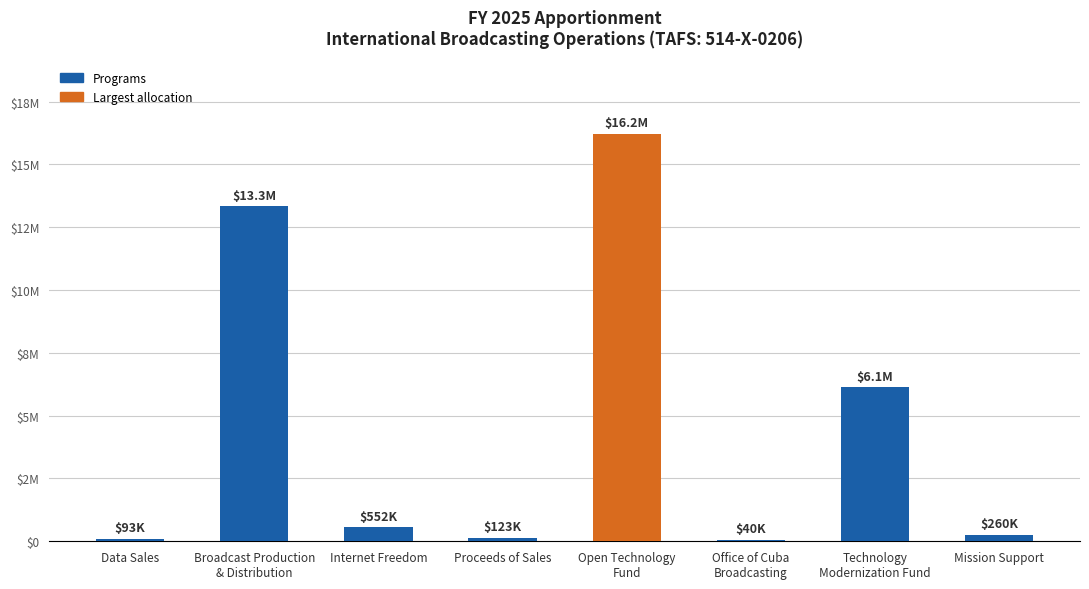

True or false: the data shows 339122 at Mission Support.

False